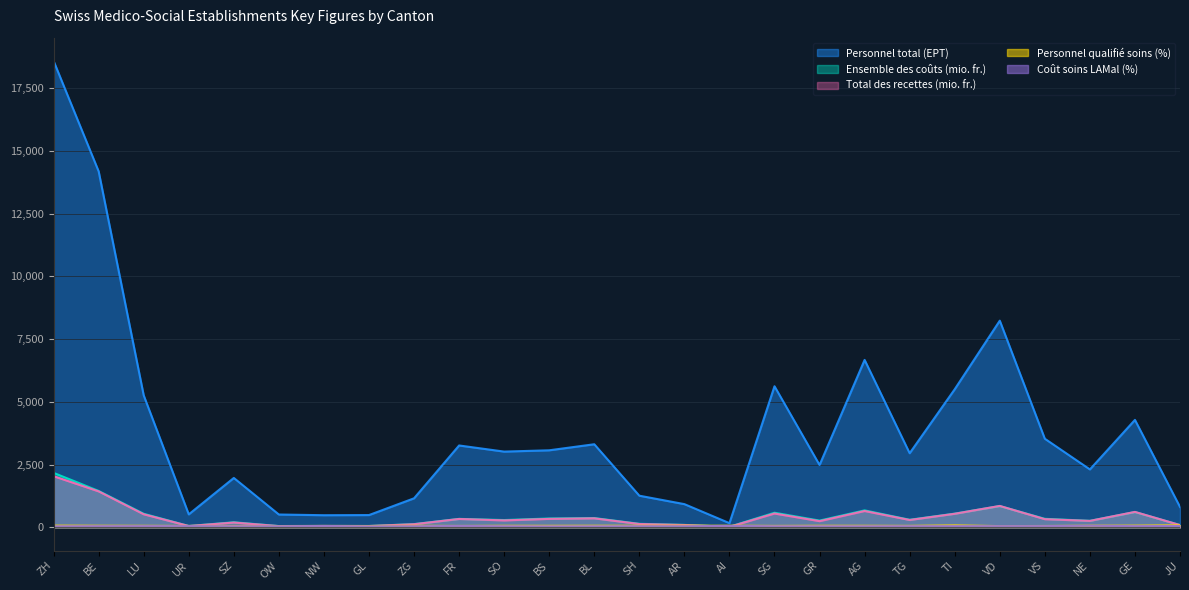

How many values in the Personnel qualifié soins (%) series exceed 58?

14